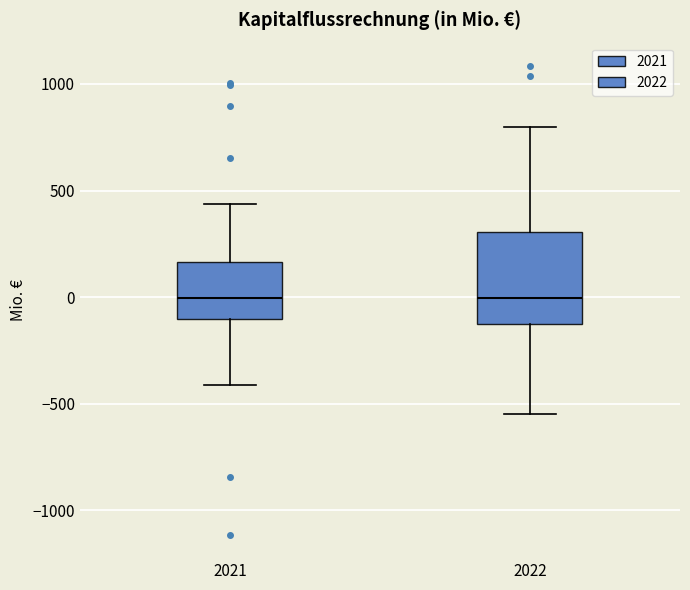

Reading left to right, transcribe this box plot: for each box, give where its median line is, the range the box spans, and where its two whiskers end, as read against the y-axis. The values are not printed on the chart, so give them approximately, as read against the axis.

2021: median 0, box -100 to 150, whiskers -400 to 450
2022: median 0, box -150 to 300, whiskers -550 to 800